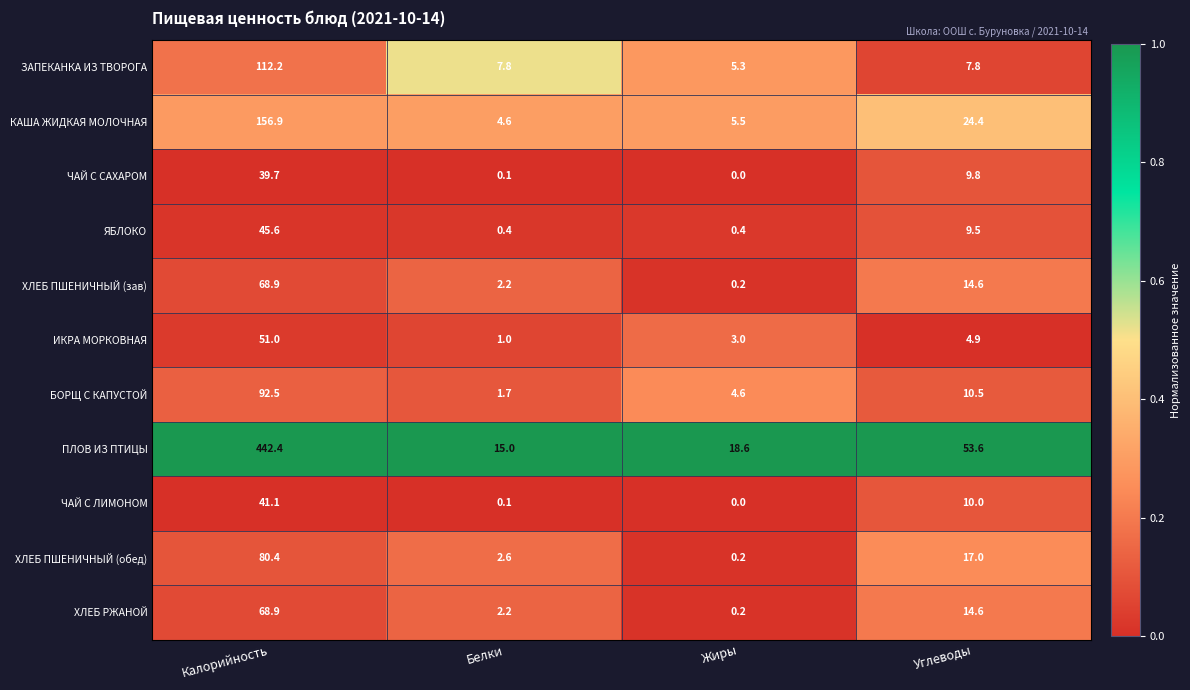

What is the total value across all series at Белки?

37.7